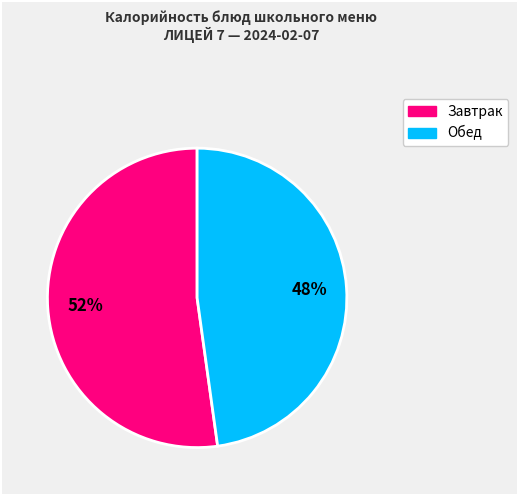

To the nearest percent, what is the average slice percentage?

50%